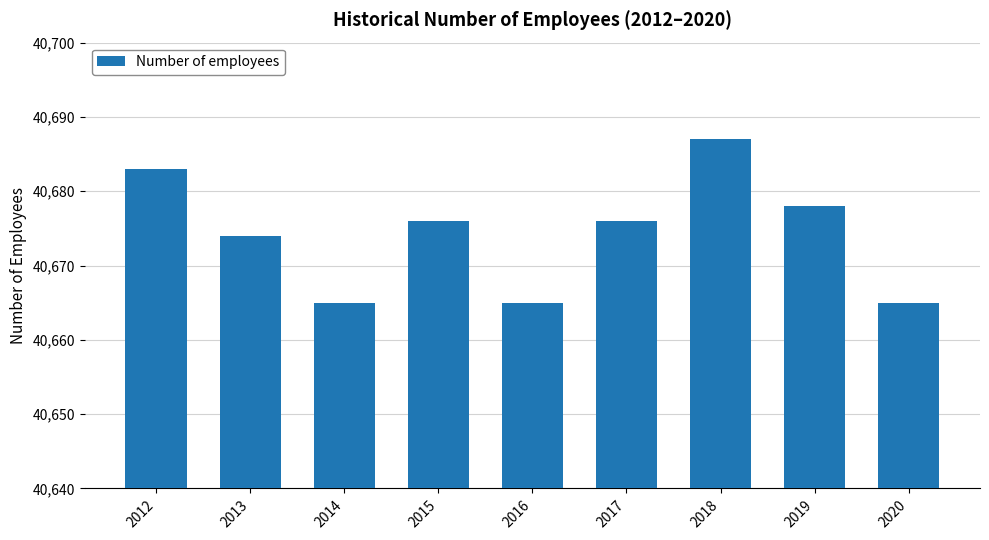

Approximately how many times larger is the value at 2020 compared to 2015?

1.0